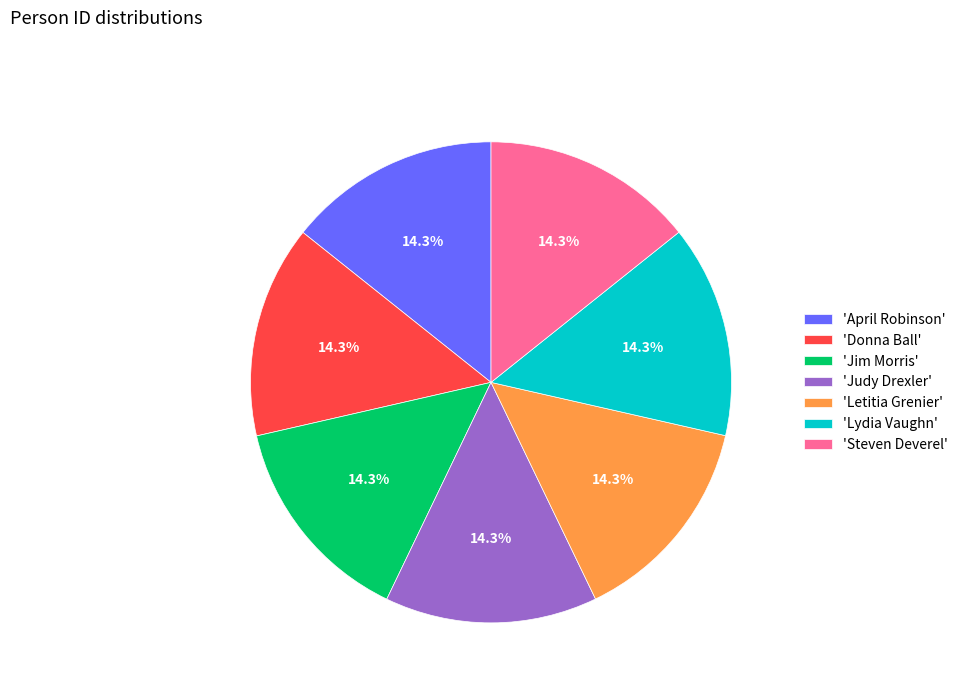

Approximately how many times larger is the value at 'Jim Morris' compared to 'Lydia Vaughn'?

1.0